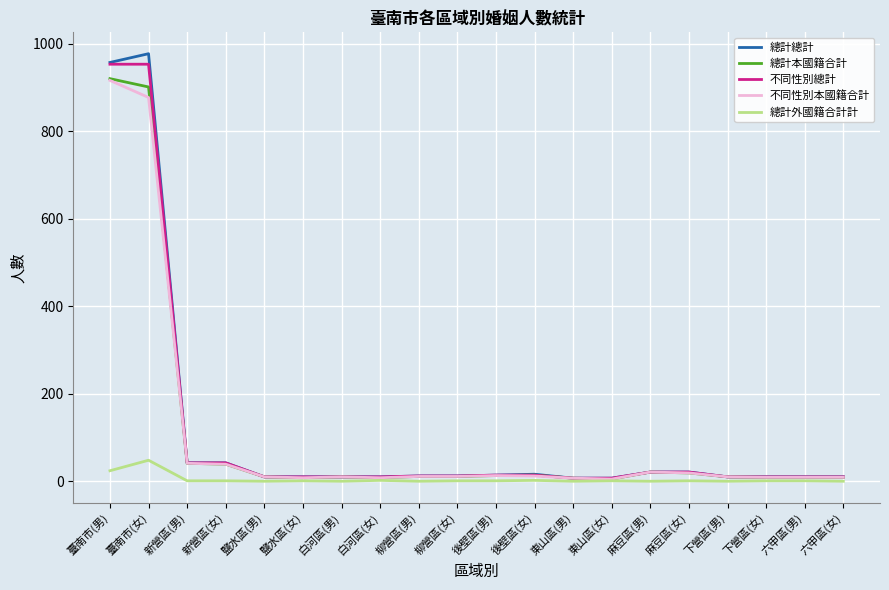

True or false: 總計外國籍合計計 has a value of 0 at 麻豆區(男).

True